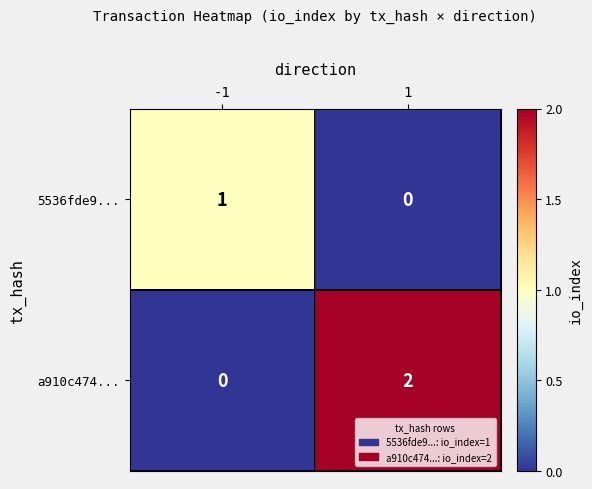

Which series changed the most between -1 and 1?

a910c474...